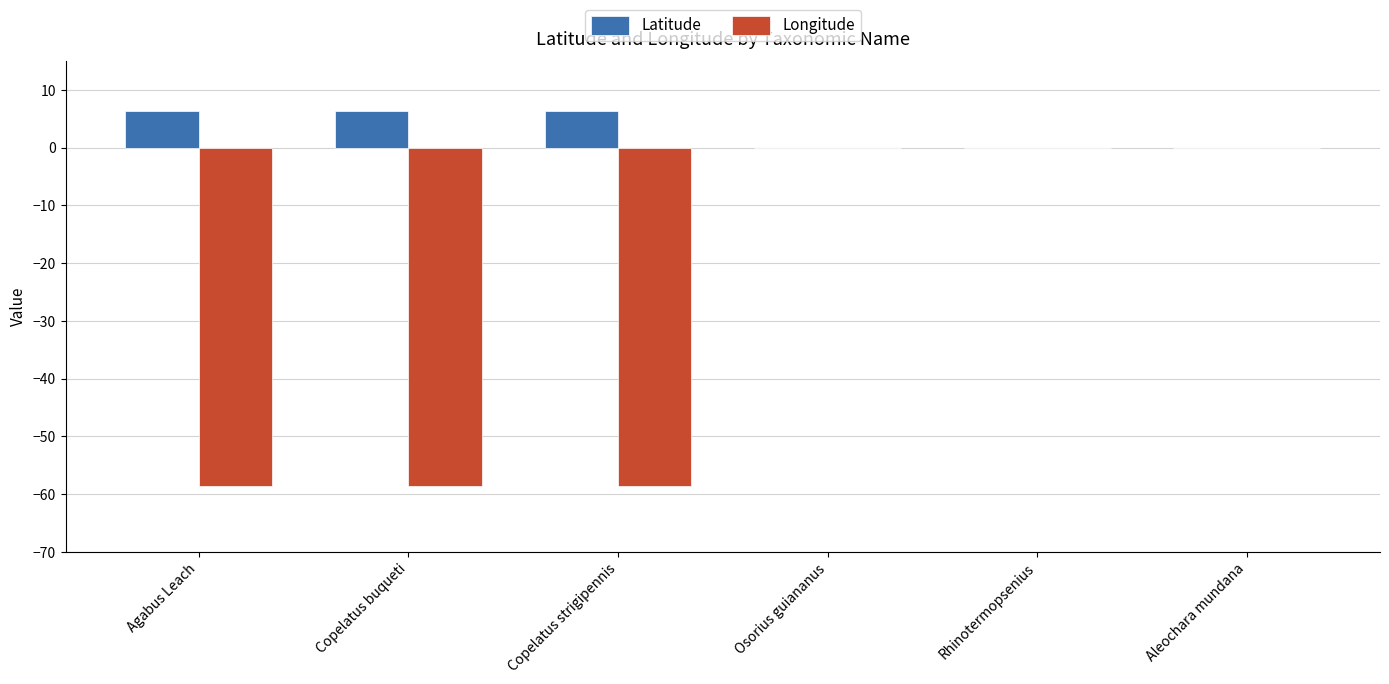

What is the total value across all series at Copelatus buqueti?

-52.2